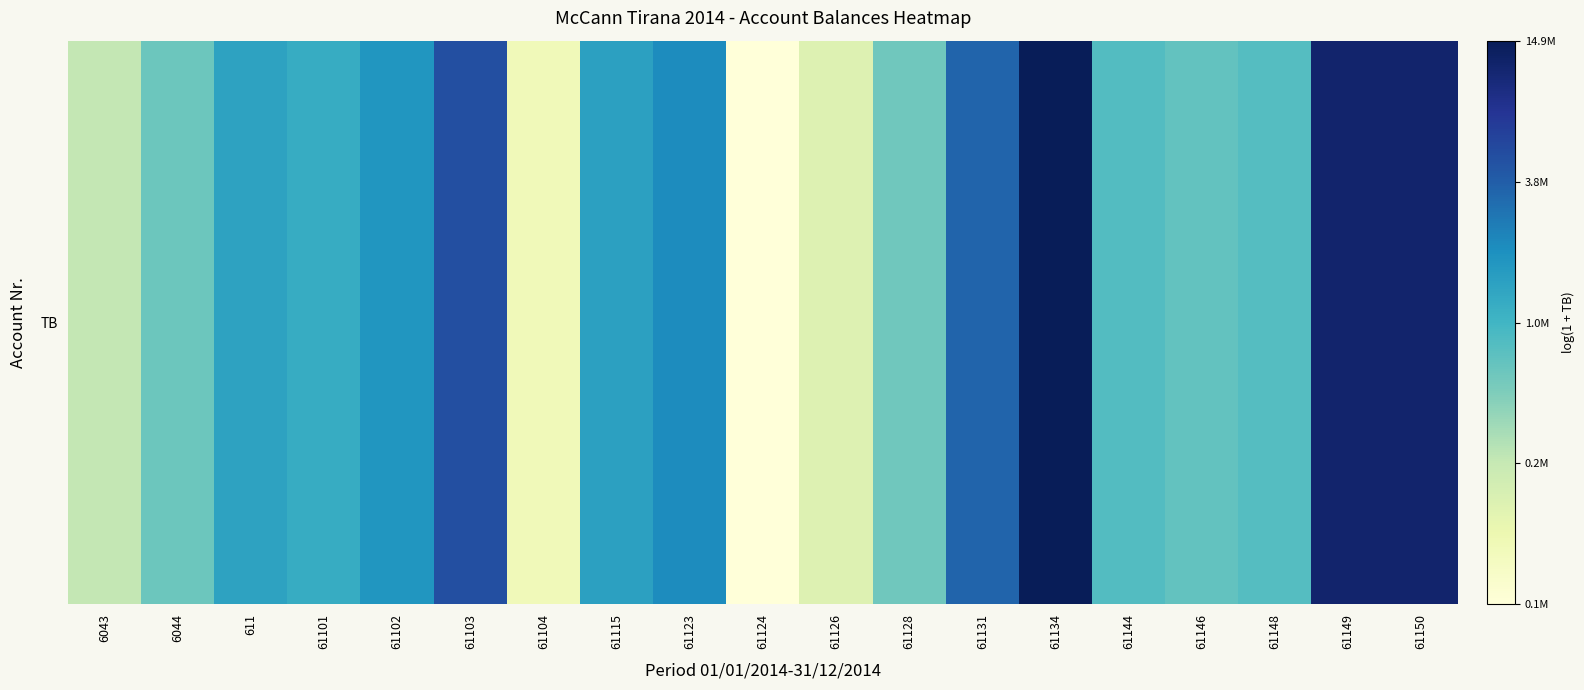

Rank the categories by value from highest to lowest.

61134, 61149, 61150, 61103, 61131, 61123, 61102, 61115, 611, 61101, 61144, 61148, 61146, 6044, 61128, 6043, 61126, 61104, 61124